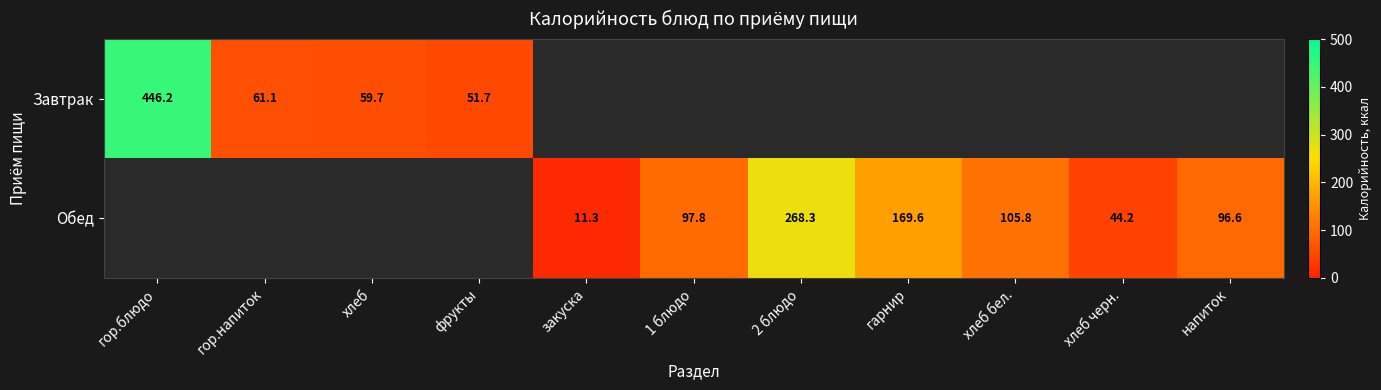

Is the value of Обед at хлеб черн. greater than the value of Завтрак at хлеб?

No